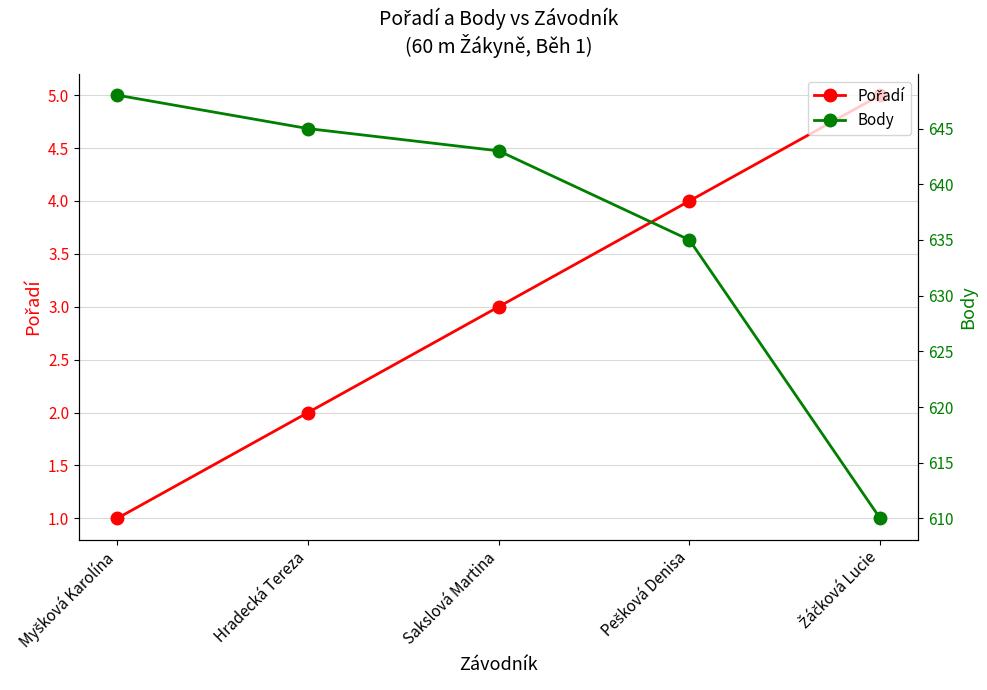

Does the chart have visible grid lines?

Yes